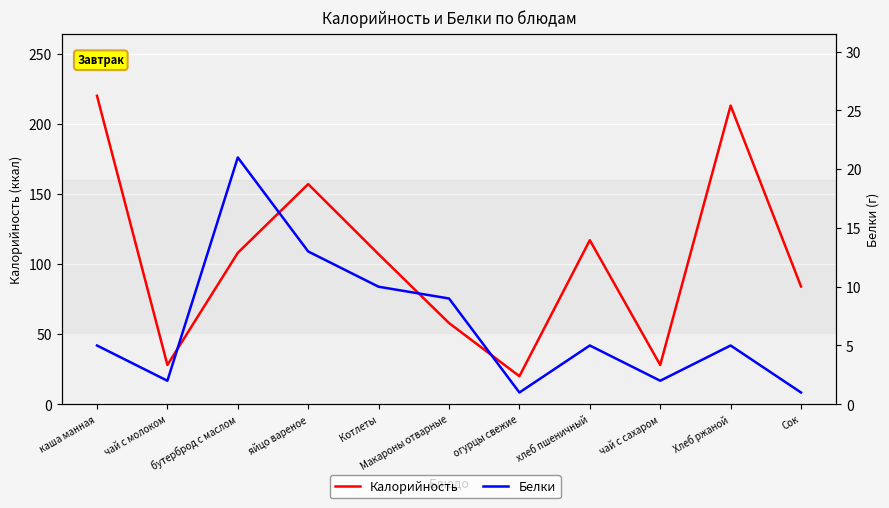

True or false: Калорийность has a value of 9.8 at чай с сахаром.

False